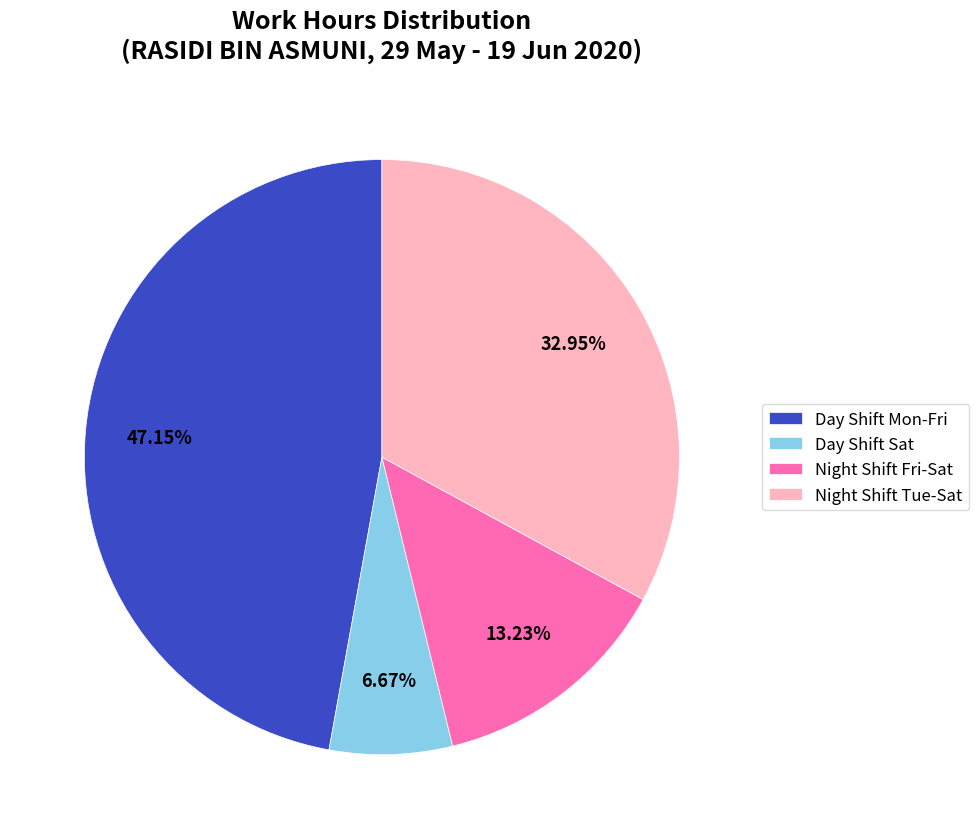

Rank the categories by value from highest to lowest.

Day Shift Mon-Fri, Night Shift Tue-Sat, Night Shift Fri-Sat, Day Shift Sat